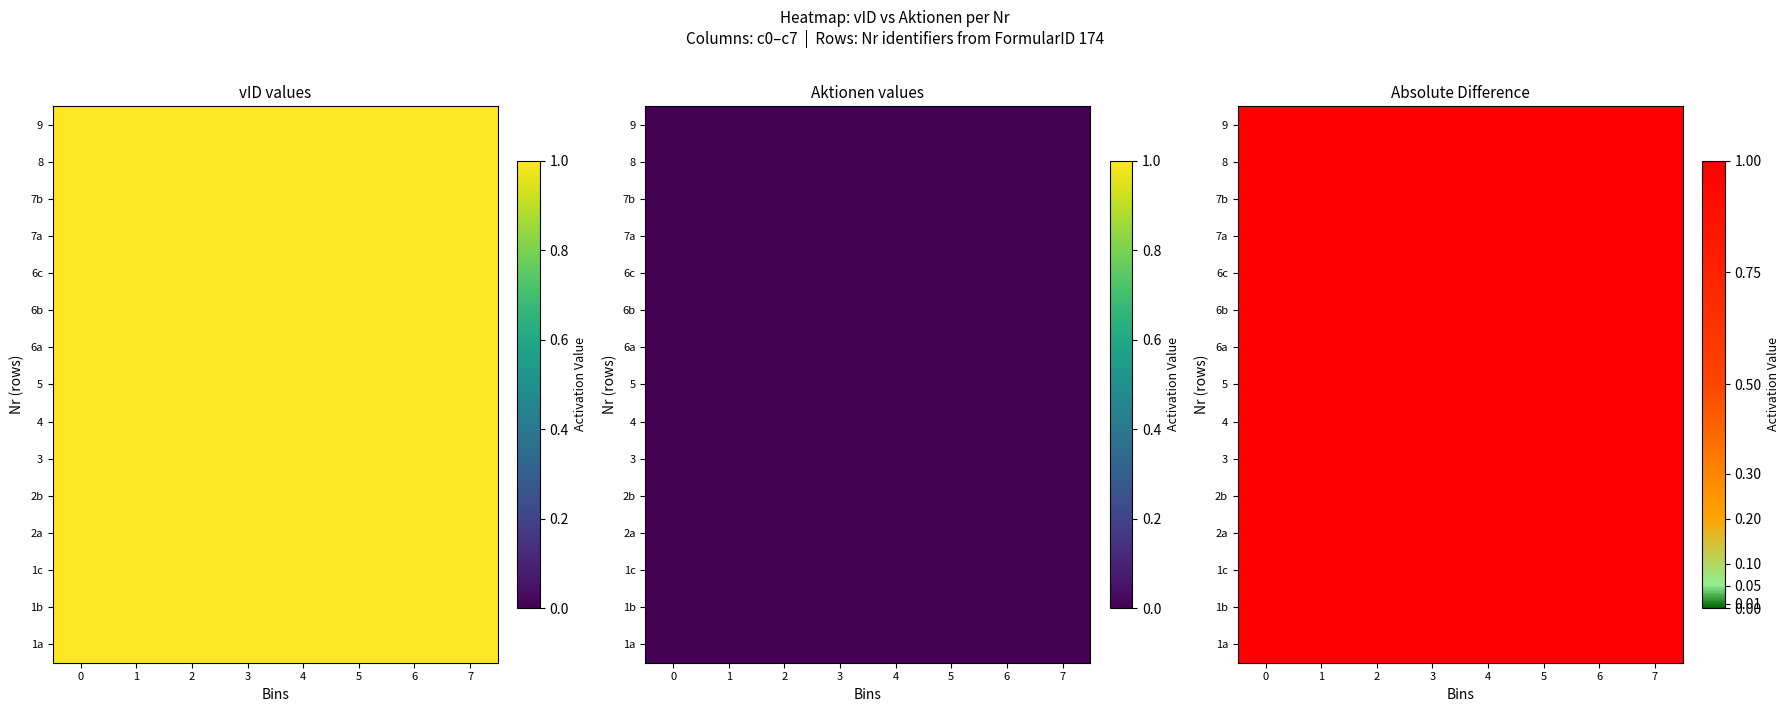

True or false: vID has a value of 1 at 12.

False